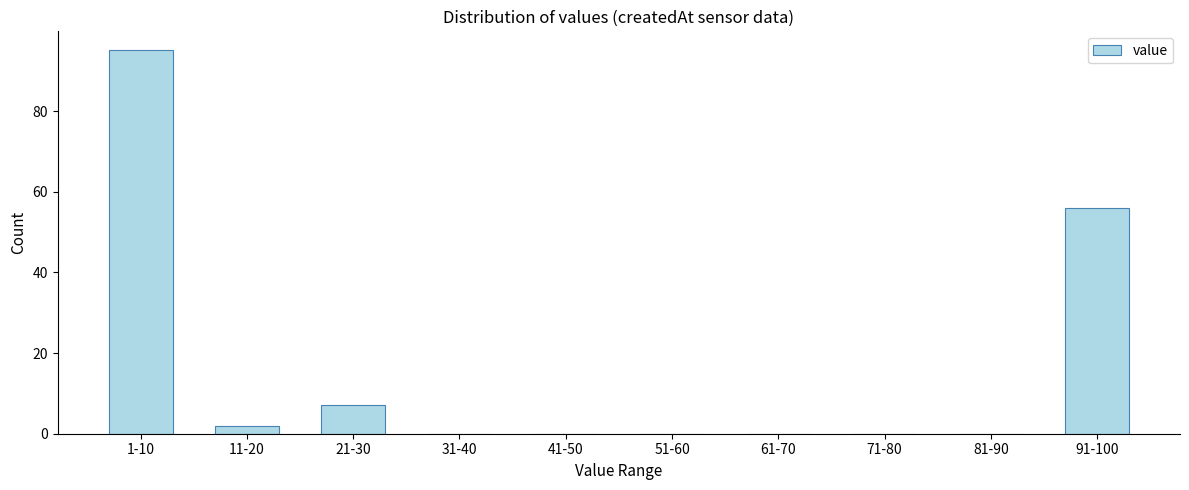

Reading left to right, extract all data points from this chart.

1-10=95	11-20=2	21-30=7	31-40=0	41-50=0	51-60=0	61-70=0	71-80=0	81-90=0	91-100=56